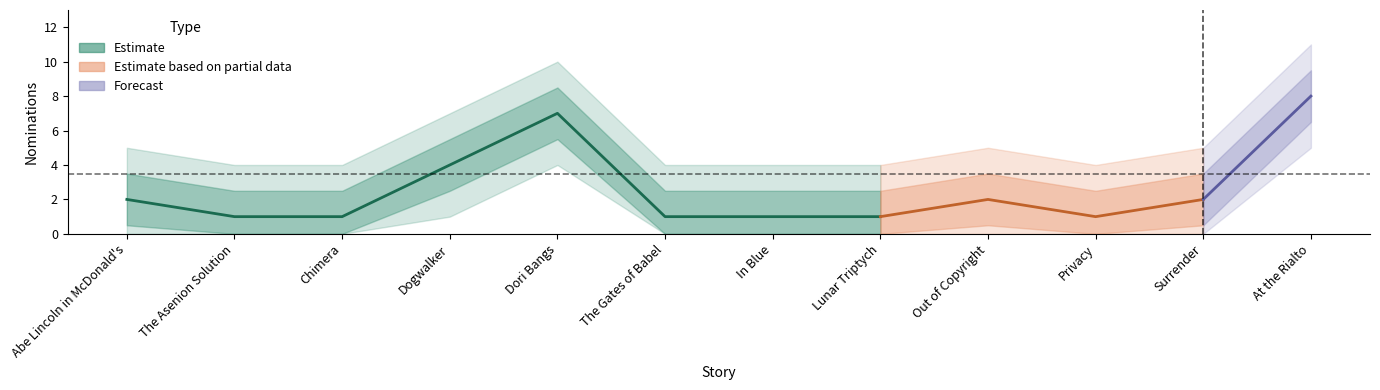

Reading right to left, list all the values displayed in this chart.

8	2	1	2	1	1	1	7	4	1	1	2